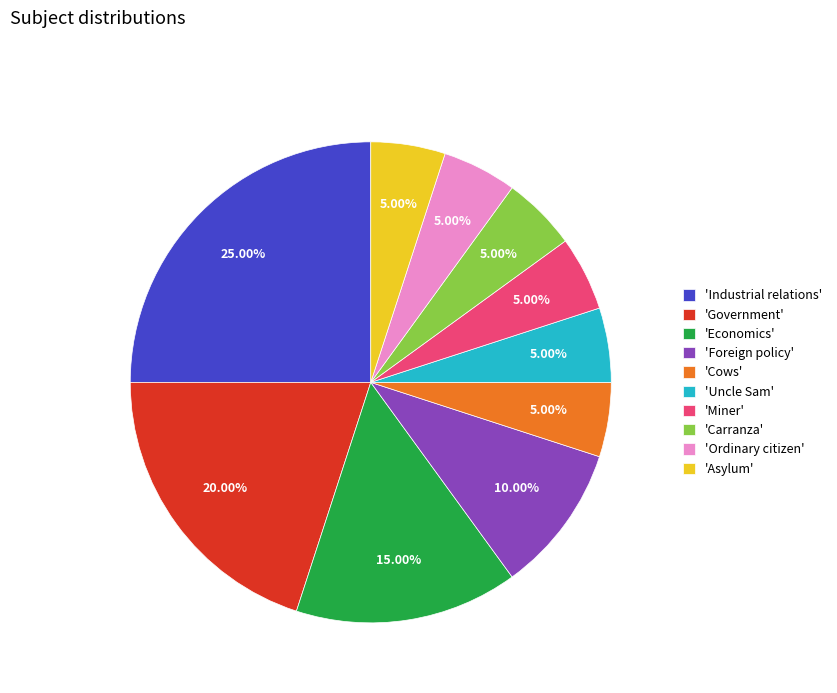

How many segments does this pie chart have?

10